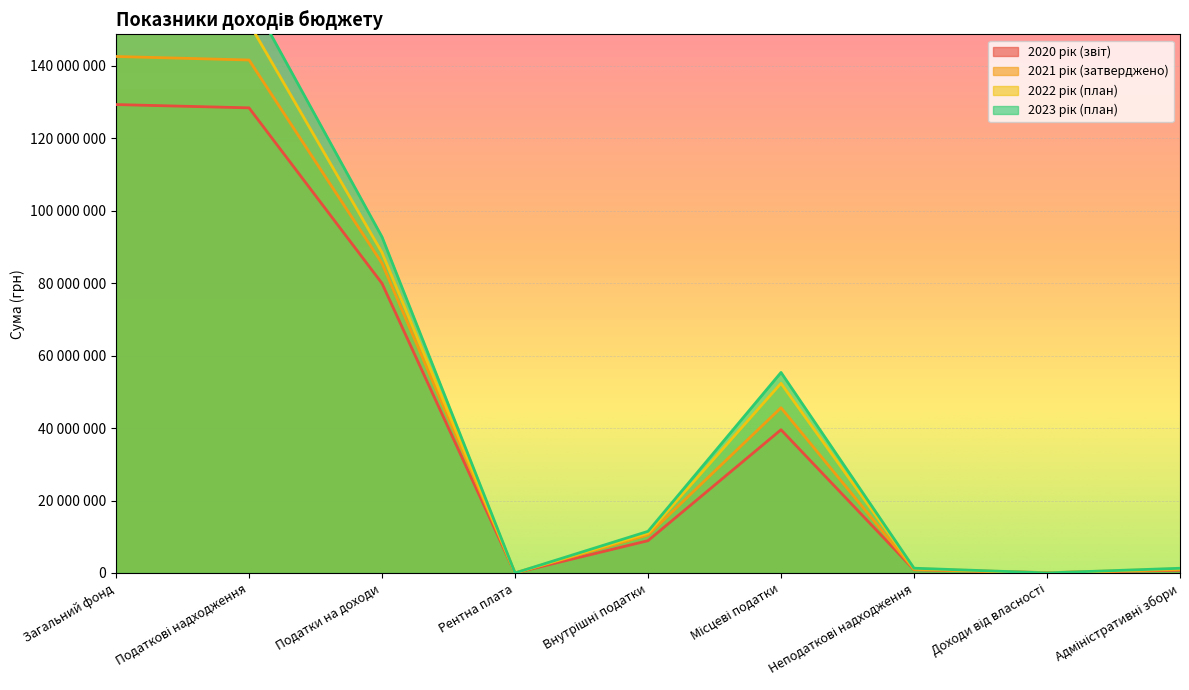

Which category has the lowest value in the 2021 рік (затверджено) series?

Рентна плата